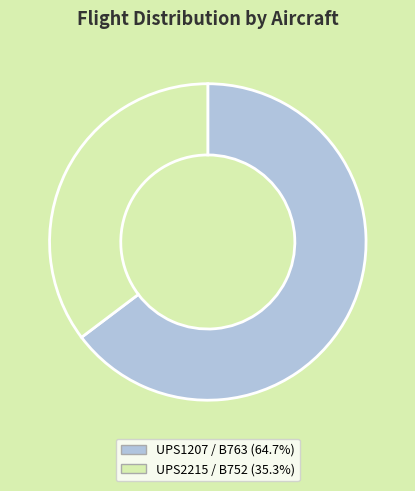

What is the ratio of the value at UPS2215 / B752 to the value at UPS1207 / B763?

0.5